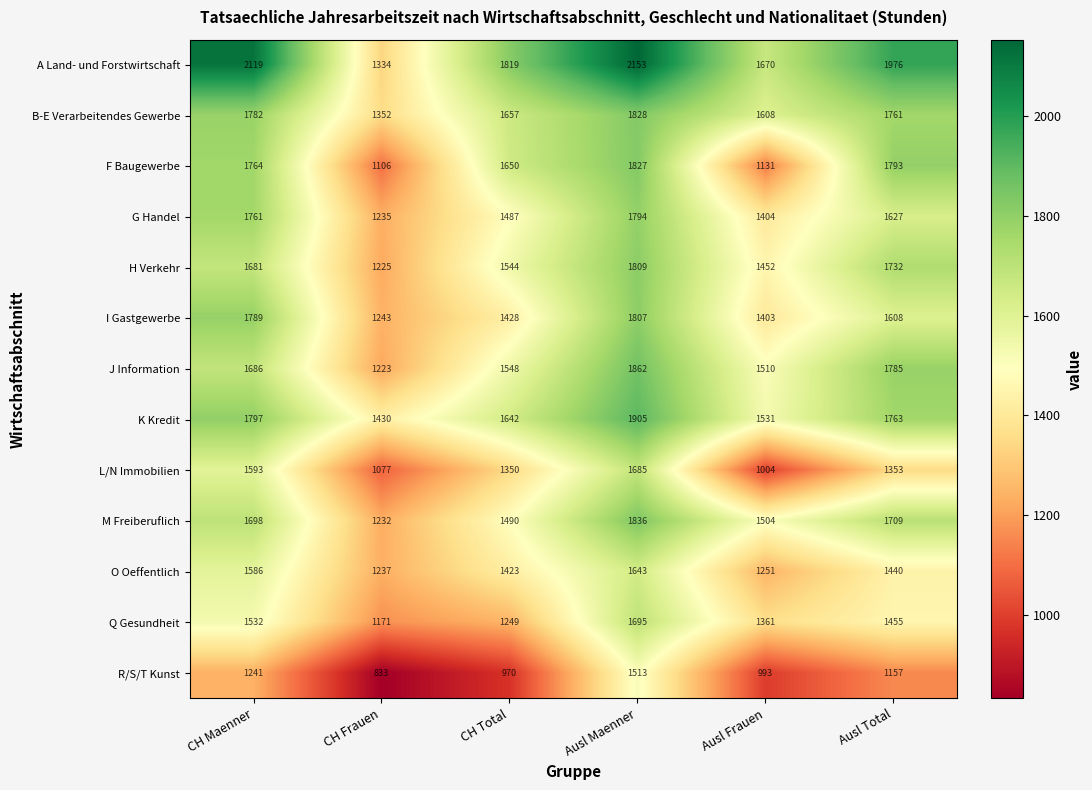

True or false: L/N Immobilien has a value of 1685 at Ausl Maenner.

True